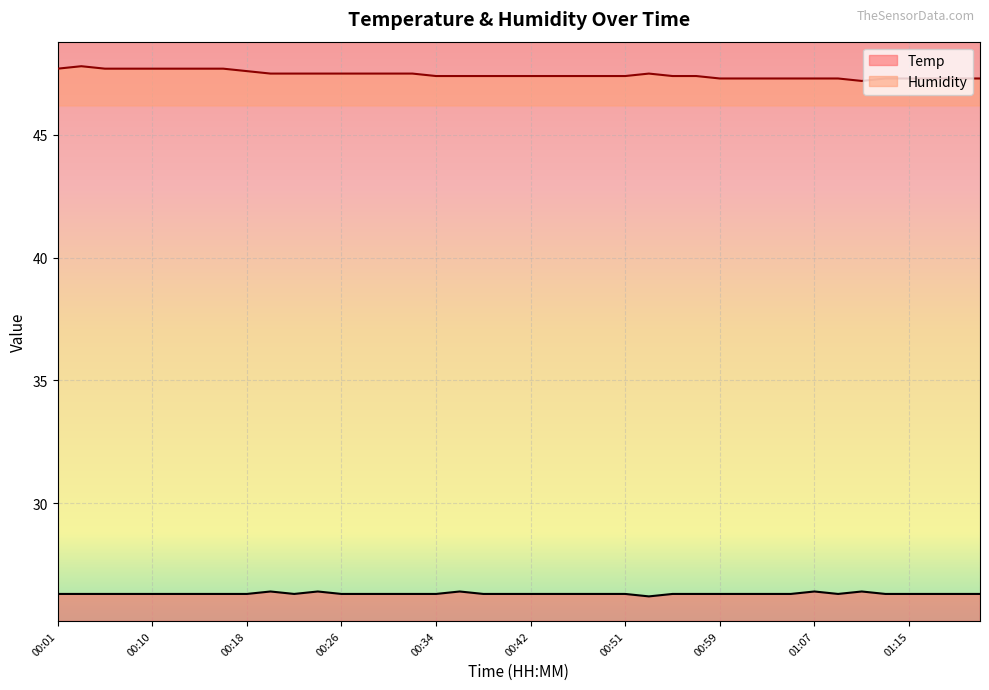

True or false: Humidity and Temp cross at least once.

False